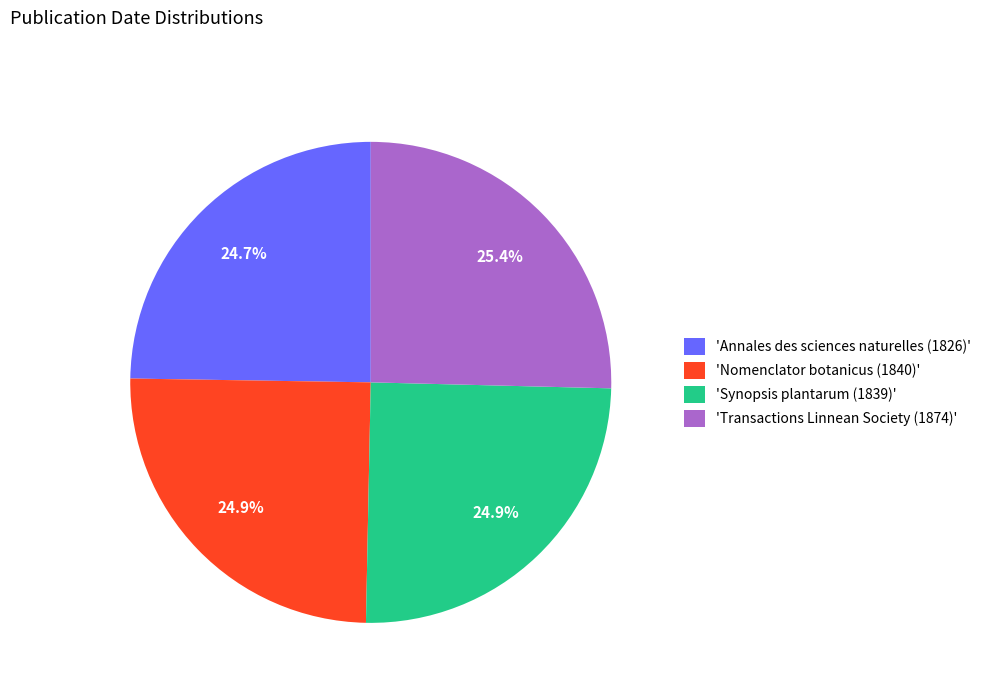

What portion of the pie excludes 'Transactions Linnean Society (1874)'?

74.6%